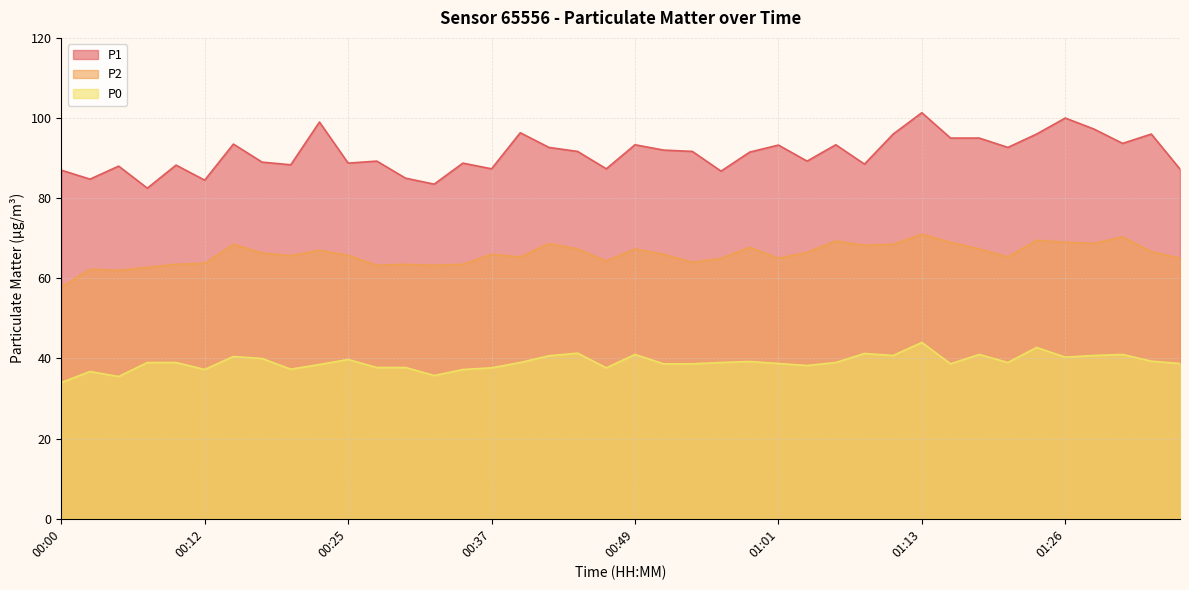

Where is P2 nearest to the value 64?

00:54